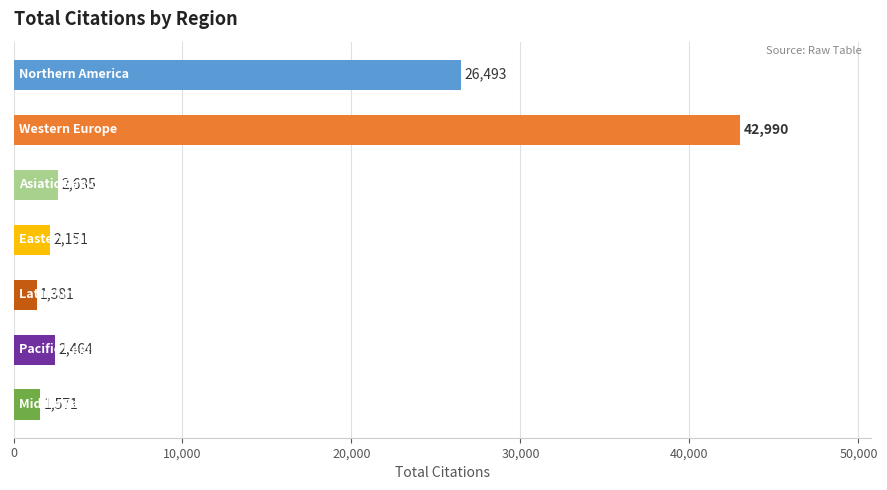

Reading top to bottom, transcribe all the data shown in this chart.

26493	42990	2635	2151	1381	2464	1571